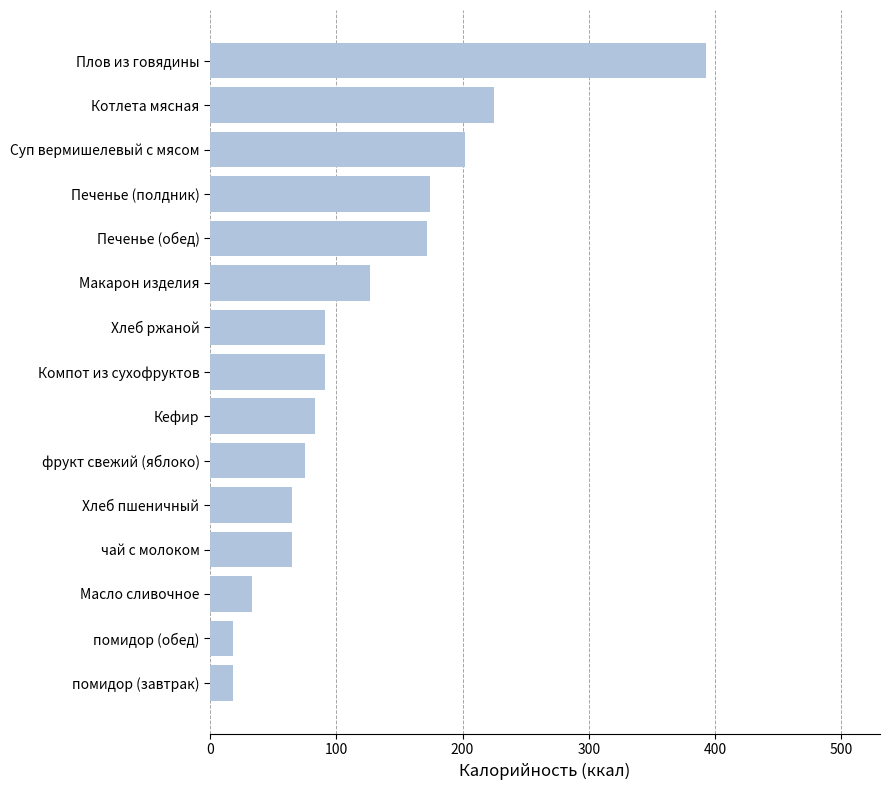

What is the average value?

122